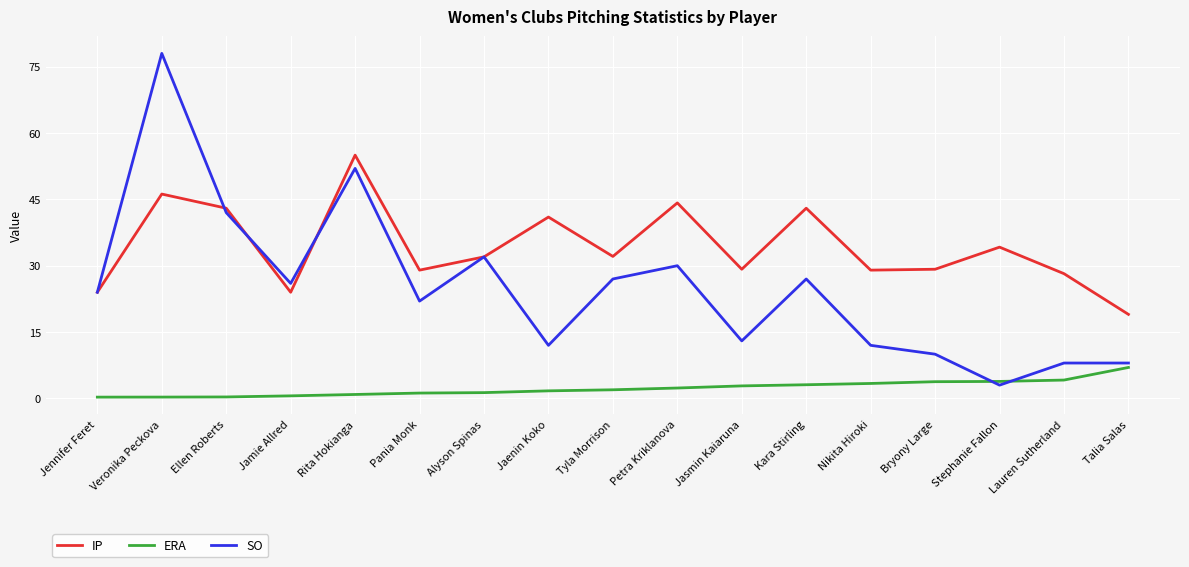

Which series changed the most between Tyla Morrison and Petra Kriklanova?

IP